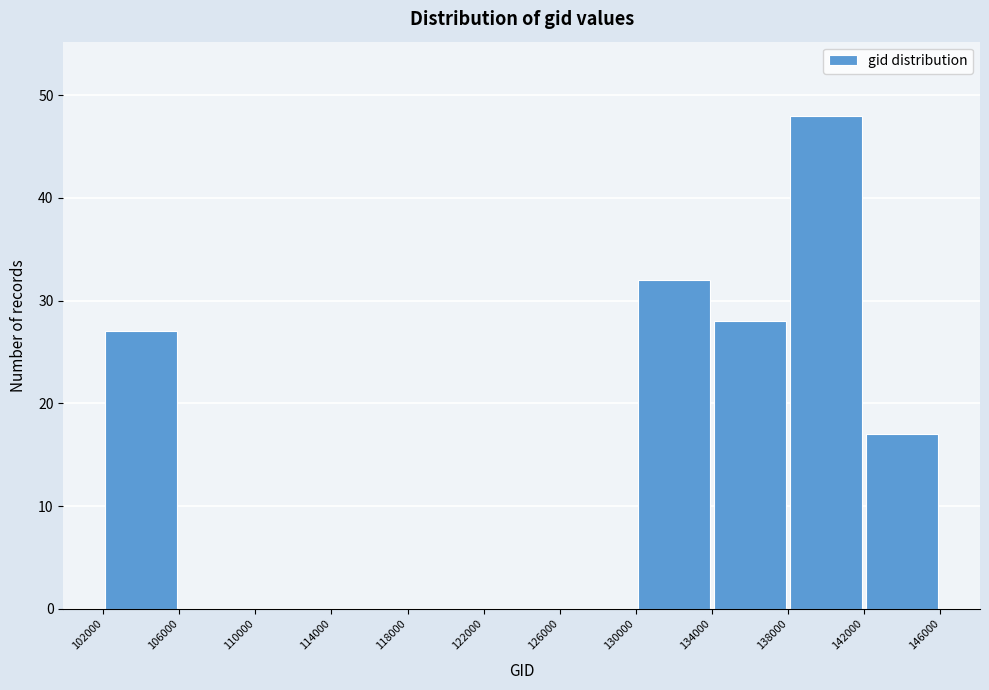

Reading left to right, transcribe this chart: for each bar, give the range it covers on the x-axis and its height. The values are not printed on the chart, so give them approximately, as read against the axis.

102000 to 106000: 27
106000 to 110000: 0
110000 to 114000: 0
114000 to 118000: 0
118000 to 122000: 0
122000 to 126000: 0
126000 to 130000: 0
130000 to 134000: 32
134000 to 138000: 28
138000 to 142000: 48
142000 to 146000: 17